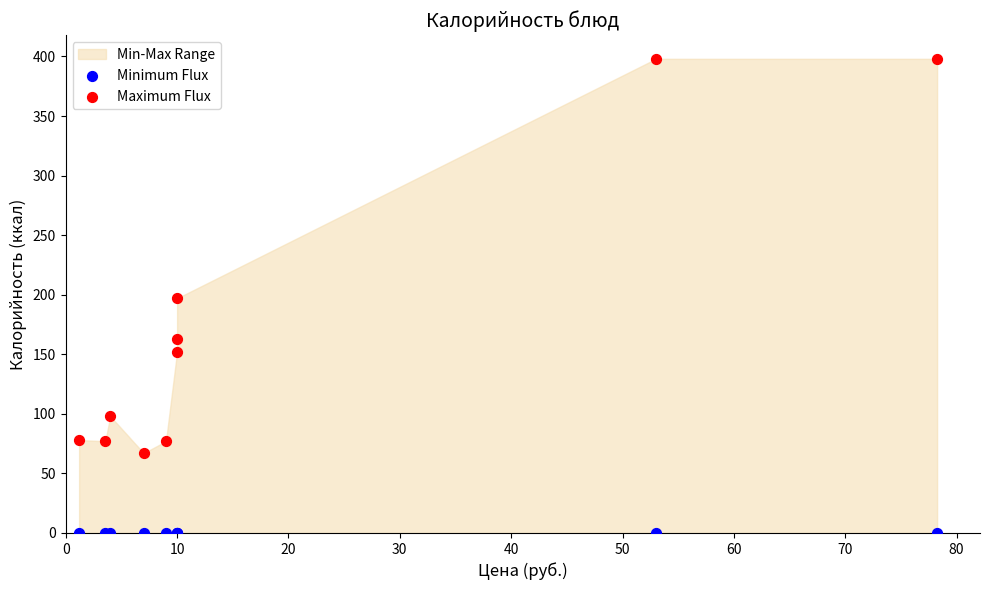

Which series contains the lowest Y value?

Minimum Flux